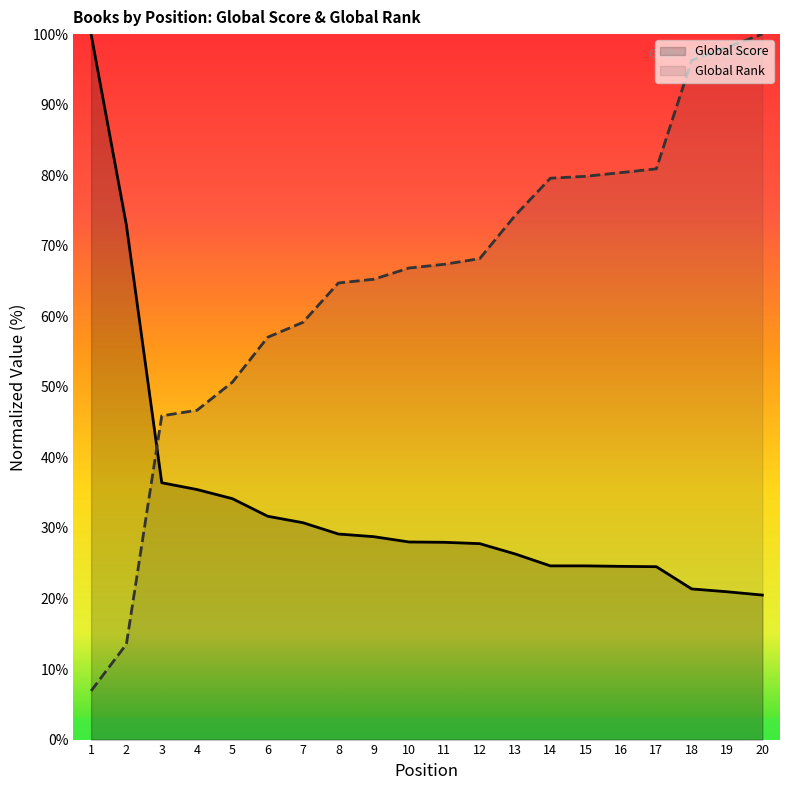

How many values in the Global Score series exceed 28?

10